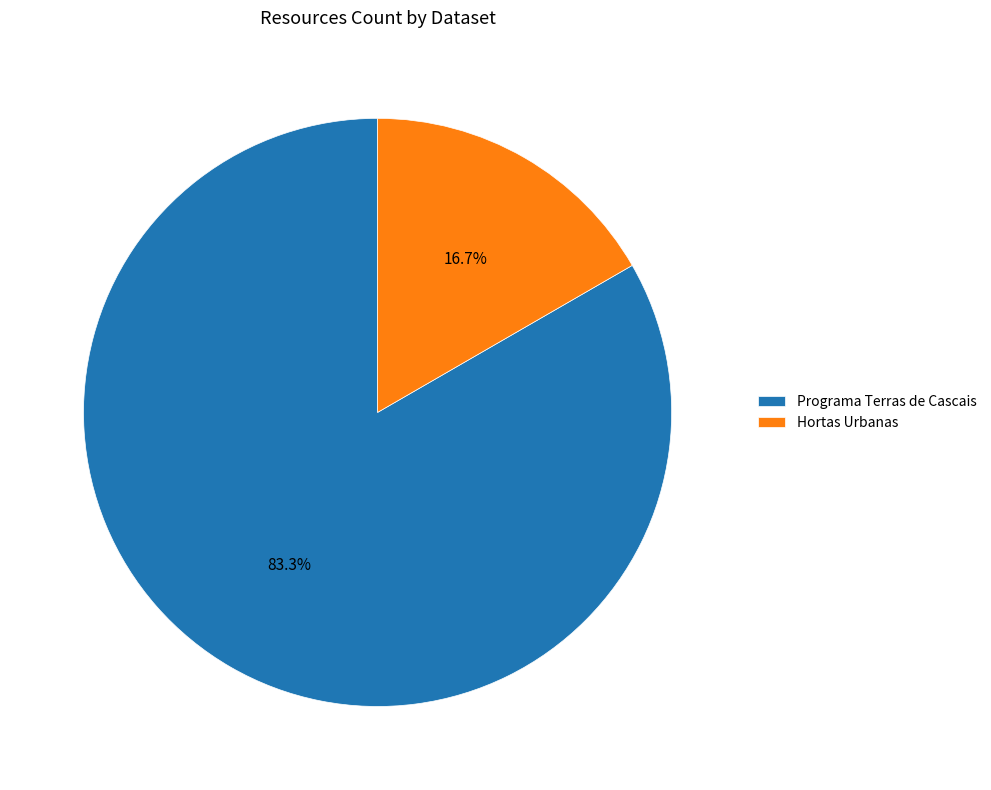

The Hortas Urbanas slice represents 27% of the pie. True or false?

False